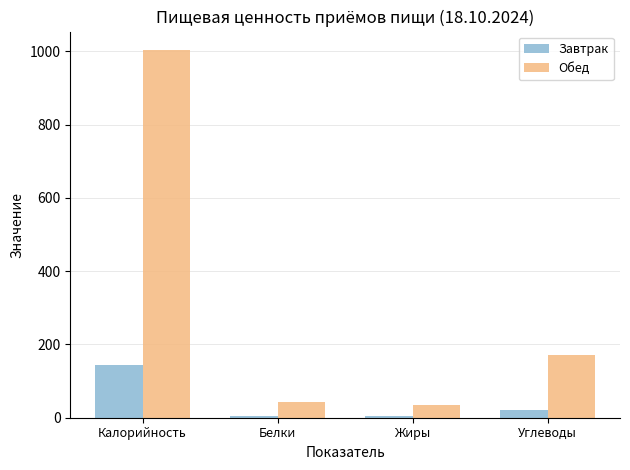

What is the difference between the second highest and minimum values in the Завтрак series?

17